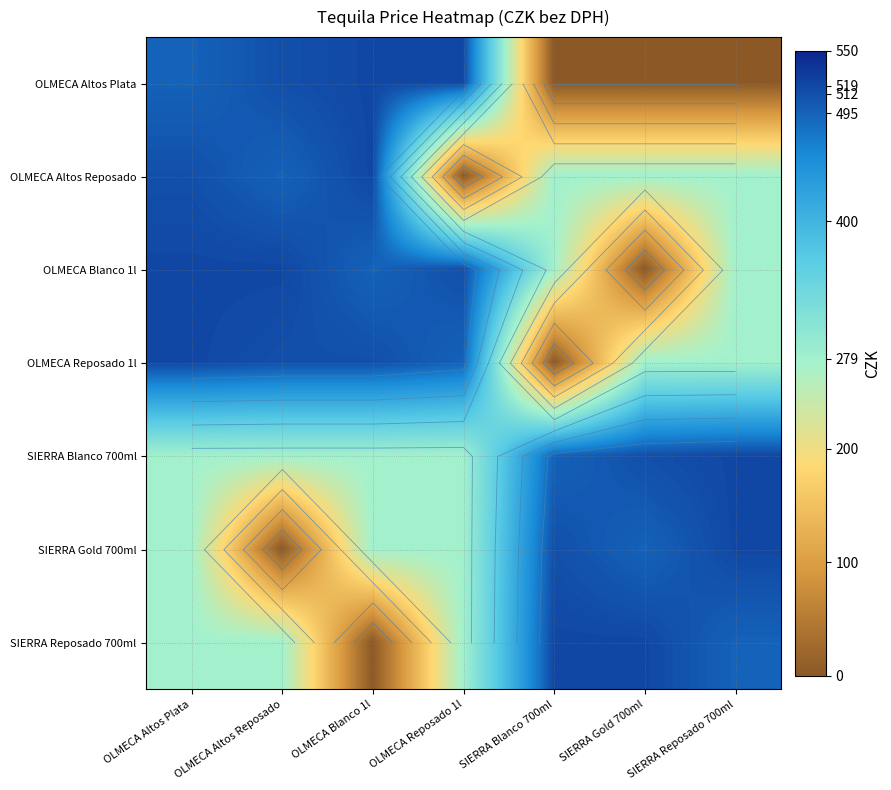

List the labels in order of OLMECA Altos Plata value, largest first.

OLMECA Blanco 1l, OLMECA Reposado 1l, OLMECA Altos Reposado, OLMECA Altos Plata, SIERRA Blanco 700ml, SIERRA Gold 700ml, SIERRA Reposado 700ml